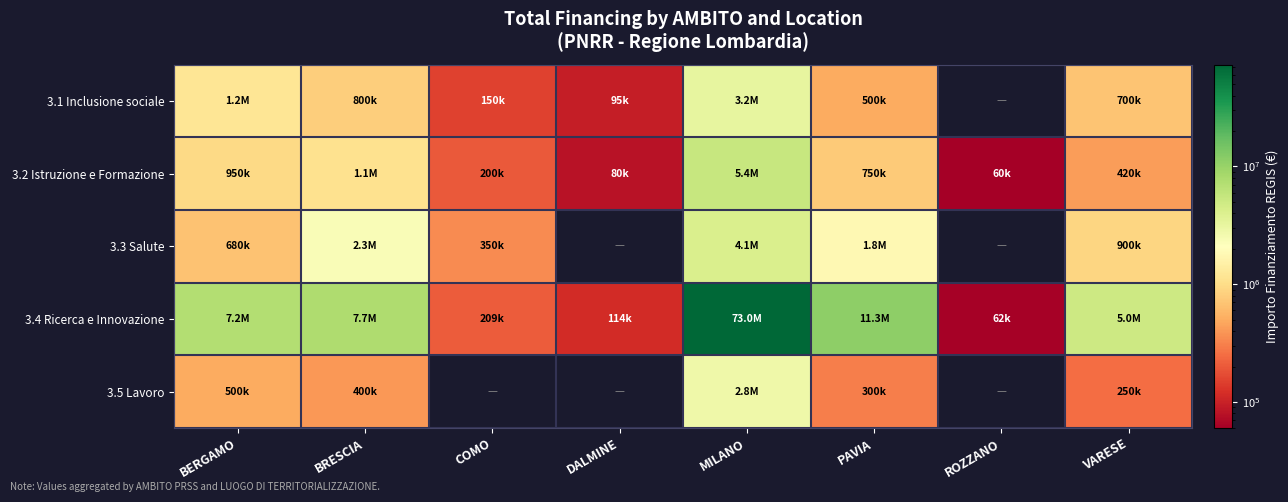

How many categories are shown in the chart?

8